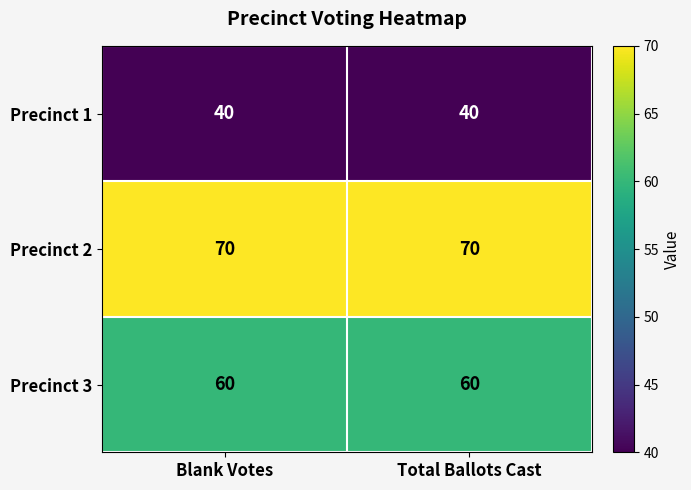

What is the maximum value shown in the chart?

70